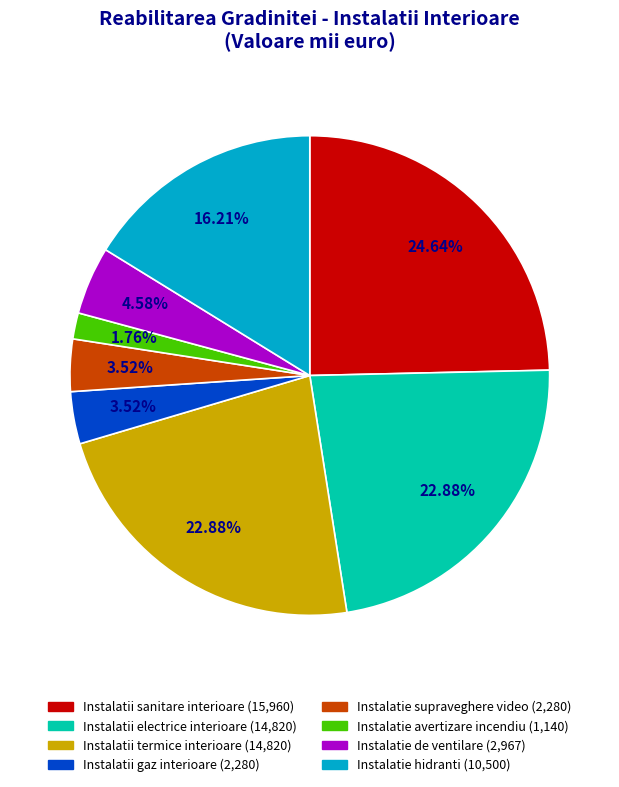

Is Instalatie avertizare incendiu the majority of the pie?

No